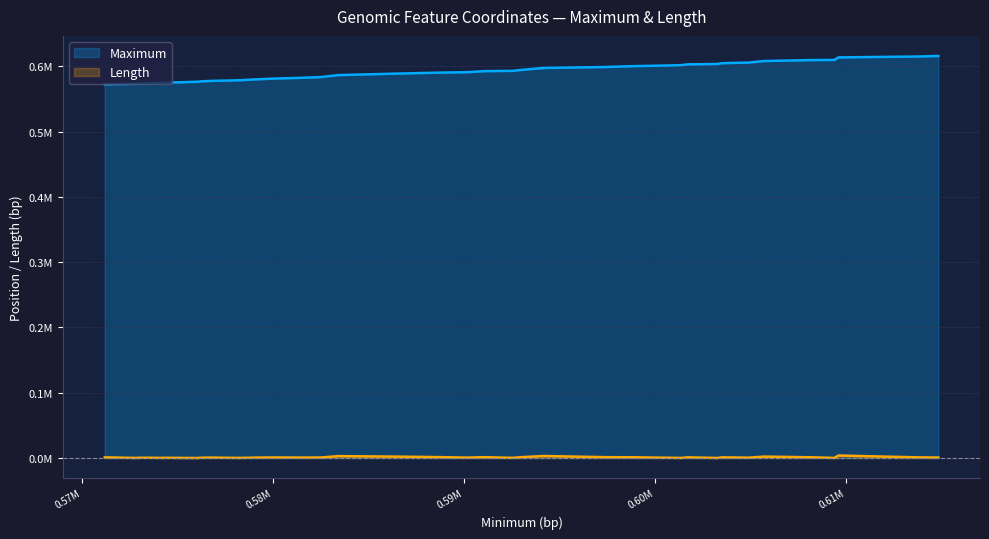

Rank the categories by Maximum value from highest to lowest.

614840, 613710, 609613, 609398, 608193, 605710, 604915, 603521, 603292, 601721, 601407, 600974, 600227, 598872, 597415, 594170, 592935, 592587, 591056, 590216, 588784, 586397, 583438, 582547, 581603, 580136, 579137, 578331, 577608, 576810, 576290, 576049, 575707, 575336, 574640, 574056, 573563, 573069, 572854, 571214